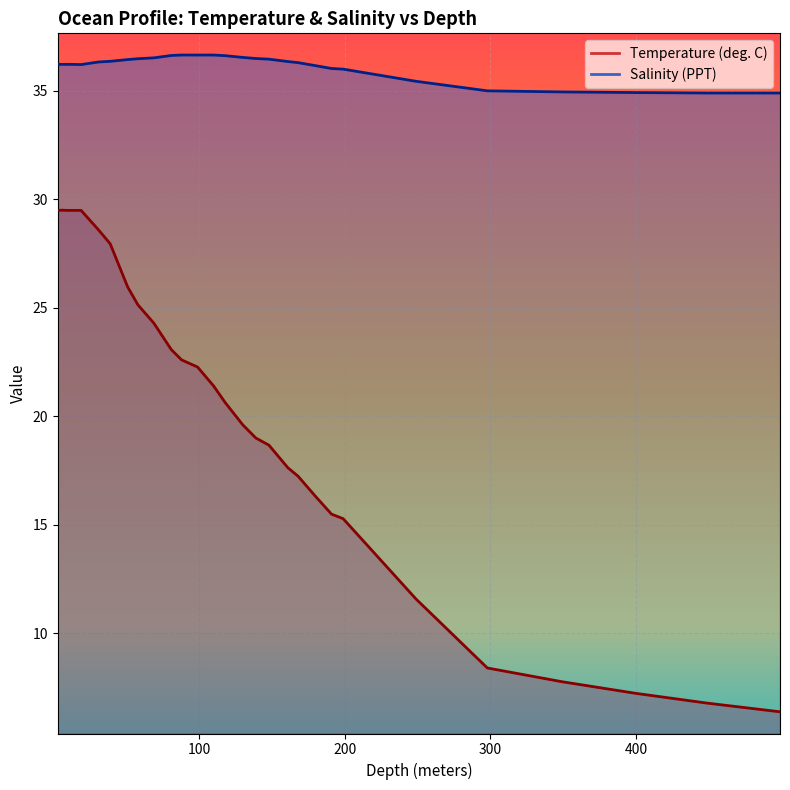

Which has a higher value, 161.0 or 9.0?

9.0